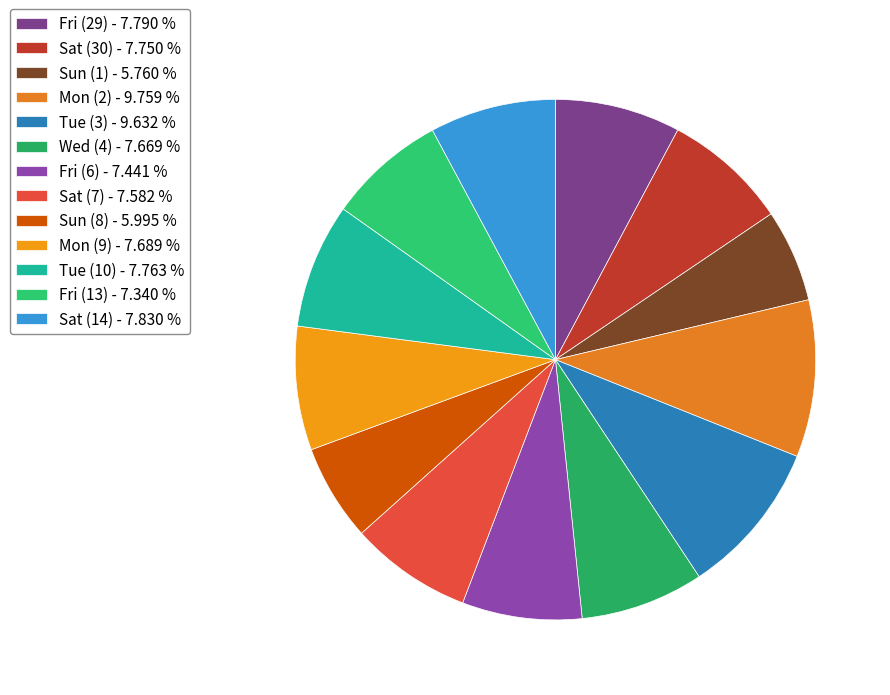

True or false: Sat (7) accounts for 1% of the total.

False